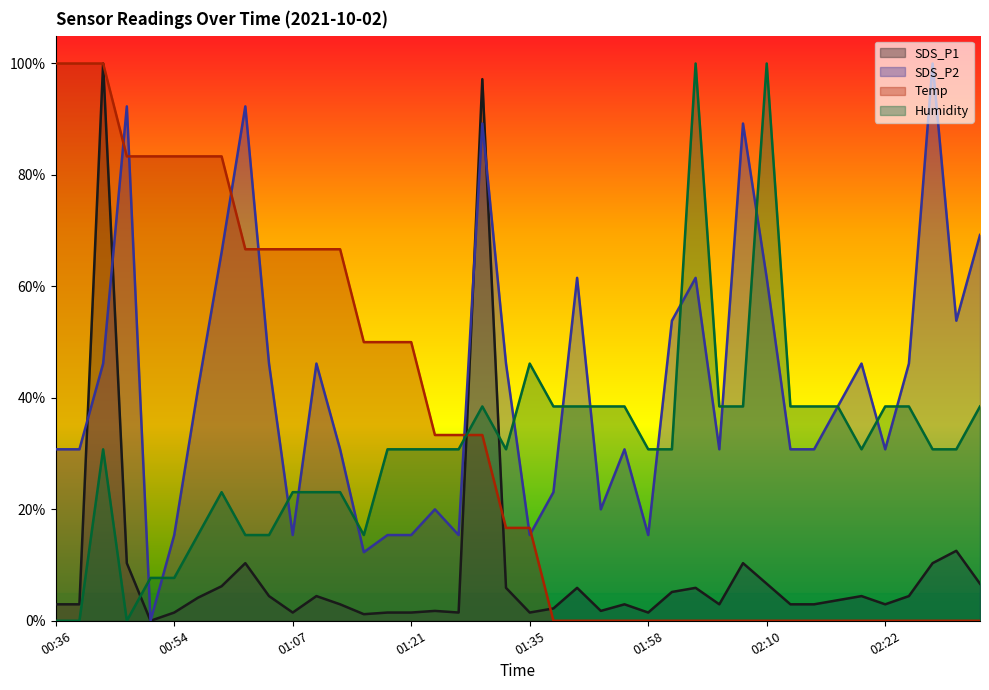

Is it true that SDS_P2 equals 0.5 at 02:25?

True